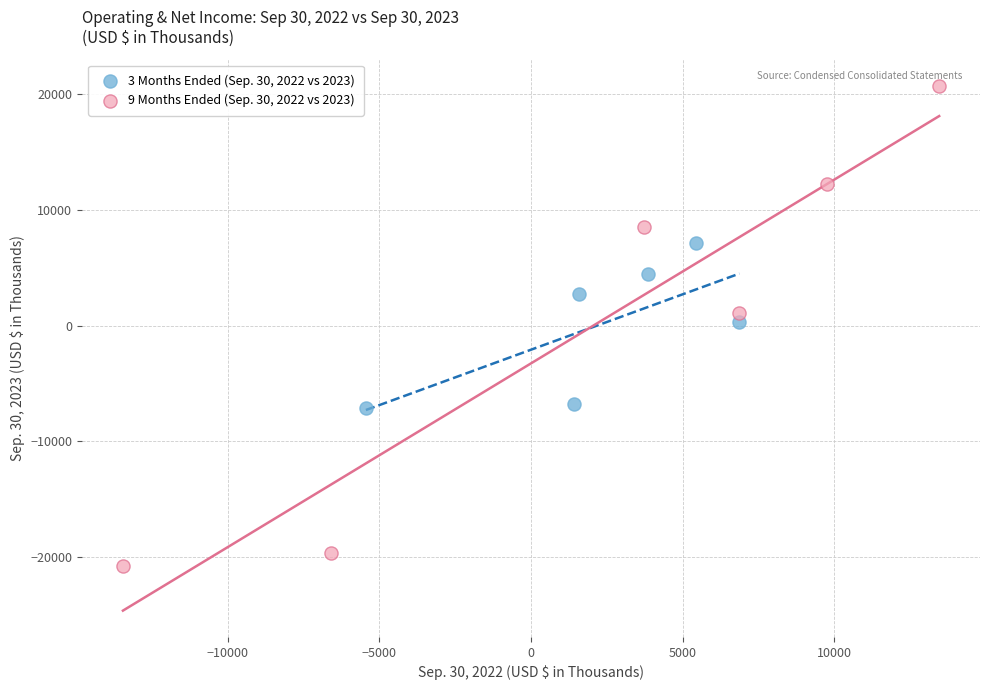

What are all the series names shown in the legend?

3 Months Ended (Sep. 30, 2022 vs 2023), 9 Months Ended (Sep. 30, 2022 vs 2023)